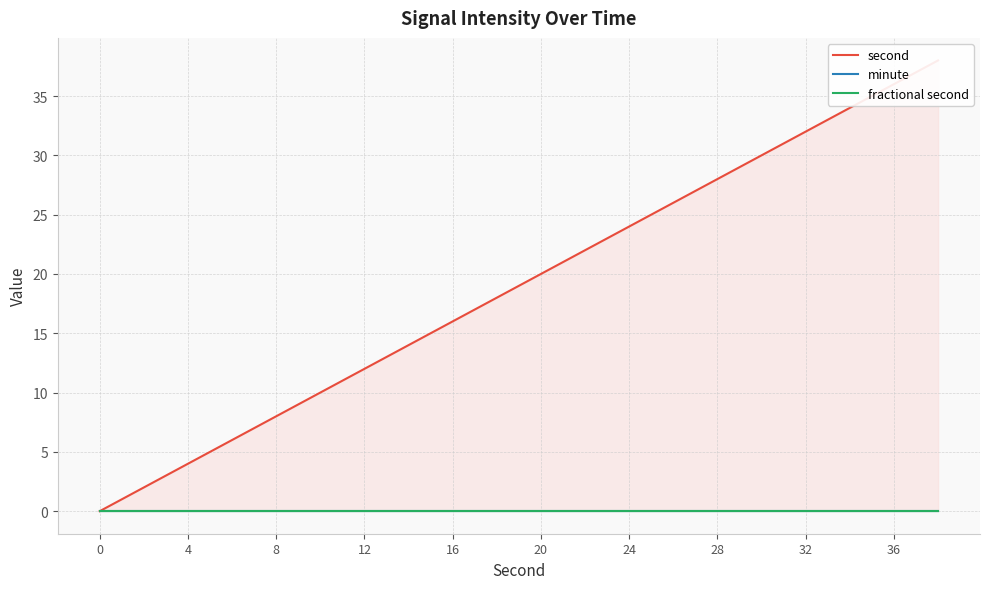

Which series has the largest total across all categories?

second